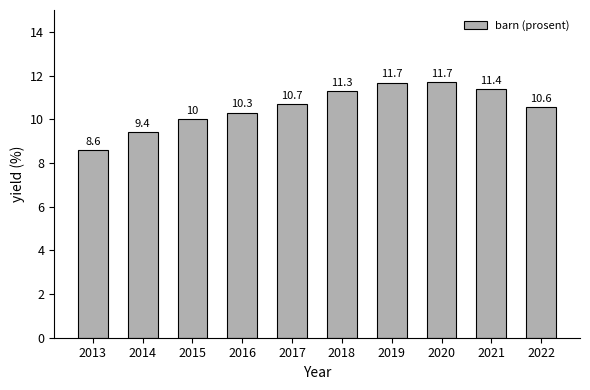

Read the value at 2015.

10.0